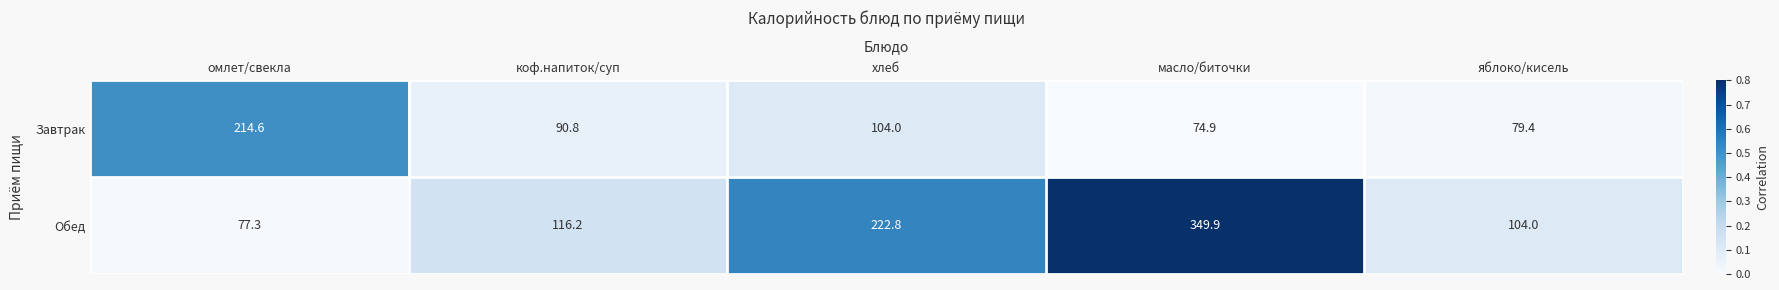

What value does the Обед series have at коф.напиток/суп?

116.2